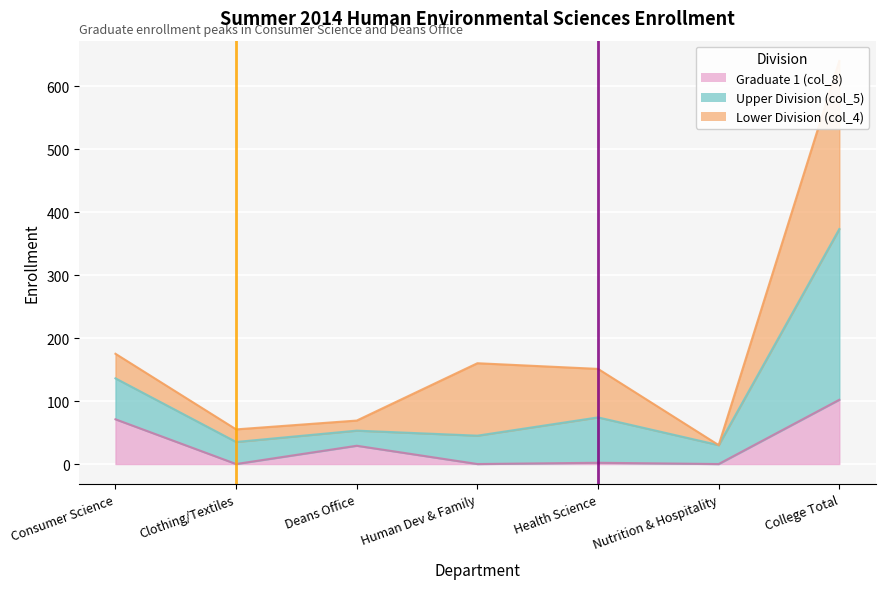

What is the label of the 3rd point from the right?

Health Science